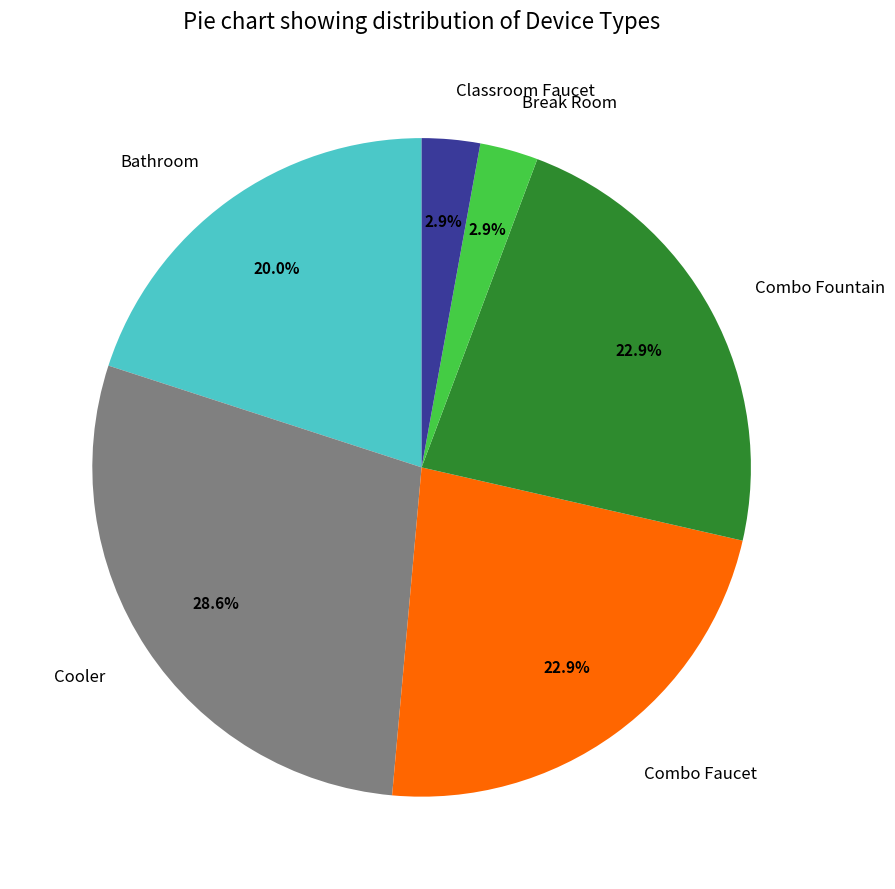

Is it true that Classroom Faucet is 3% of the pie?

True